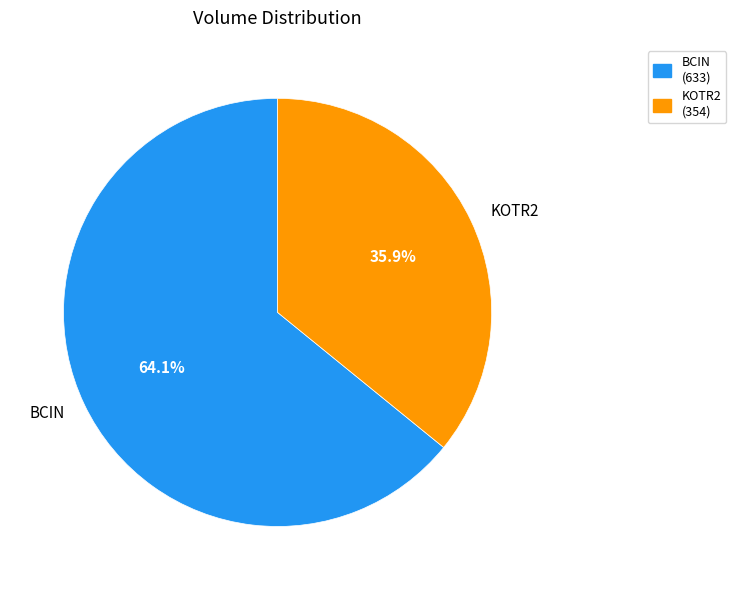

What is the smallest slice in the pie chart?

KOTR2